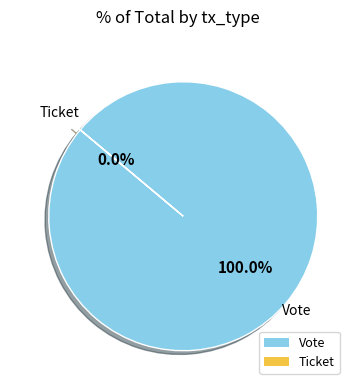

How much of the chart is everything except Ticket?

100.0%